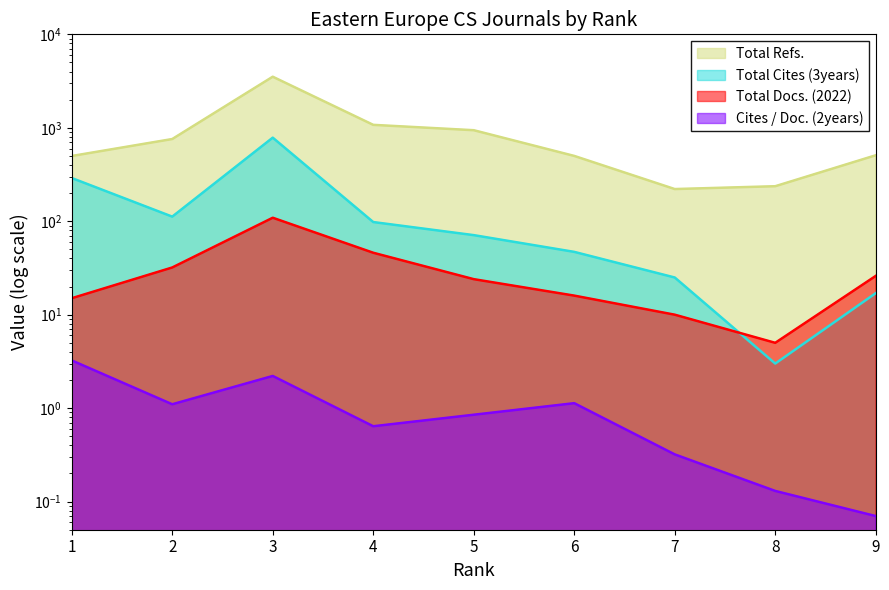

Read the Cites / Doc. (2years) value at 5.

0.8